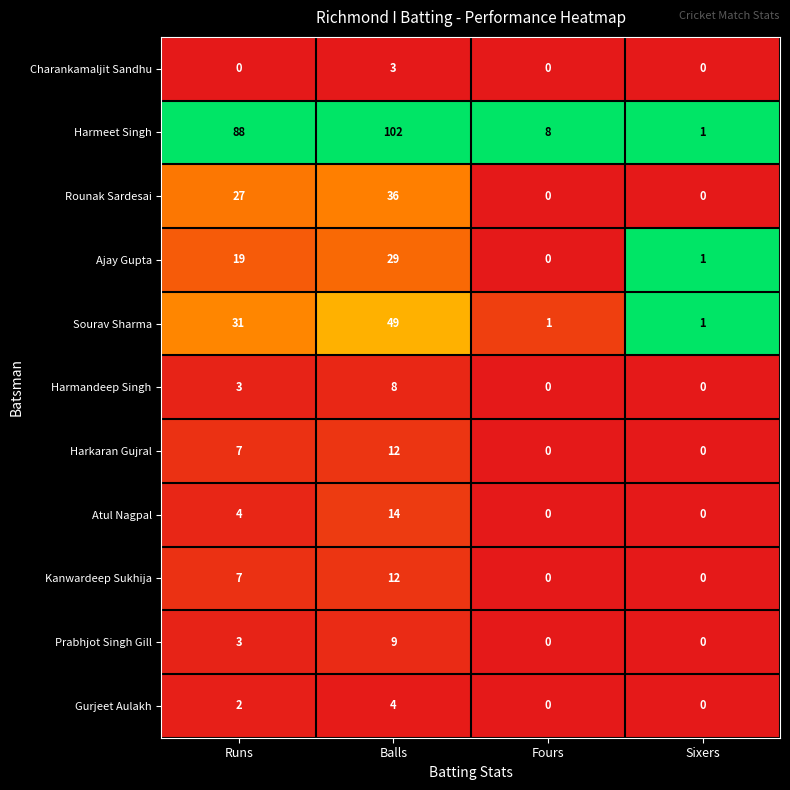

Which series changed the most between Runs and Sixers?

Harmeet Singh